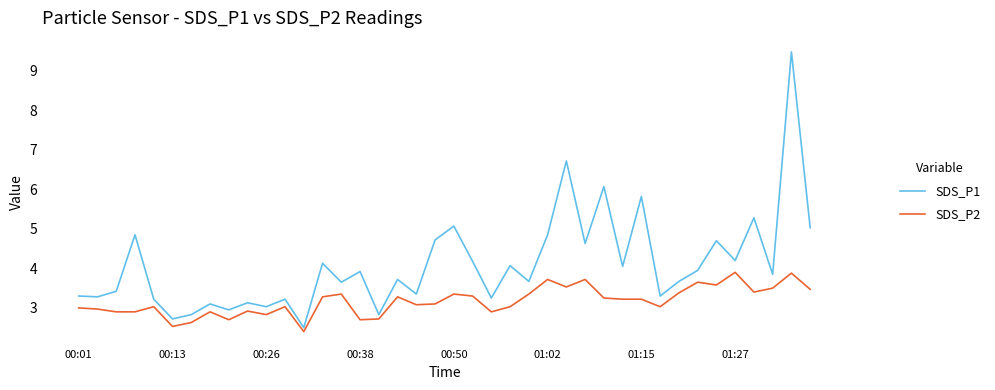

What is the minimum value for SDS_P2?

2.4